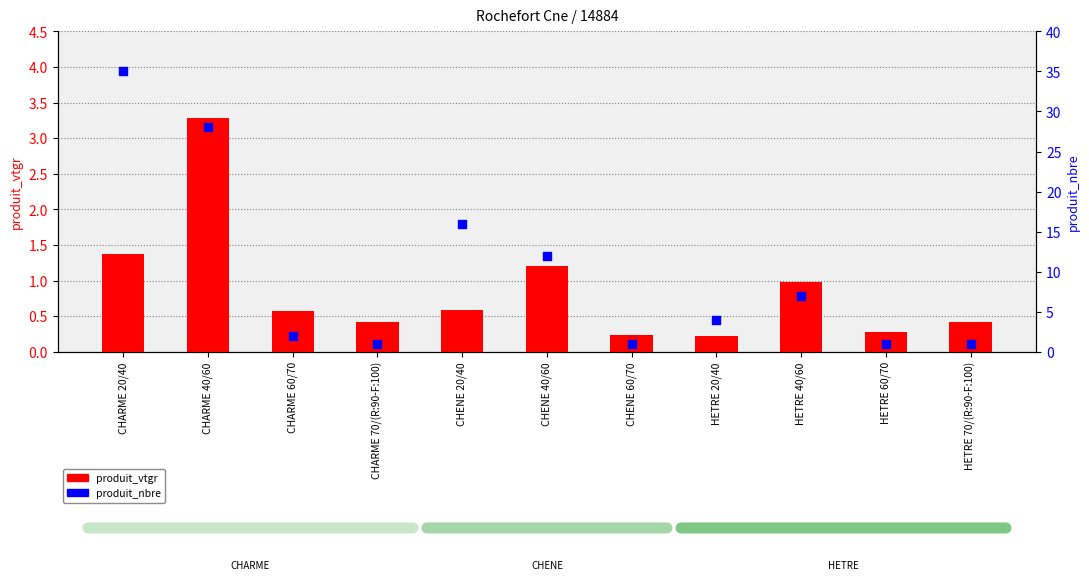

At how many categories does at least one series exceed 16?

2